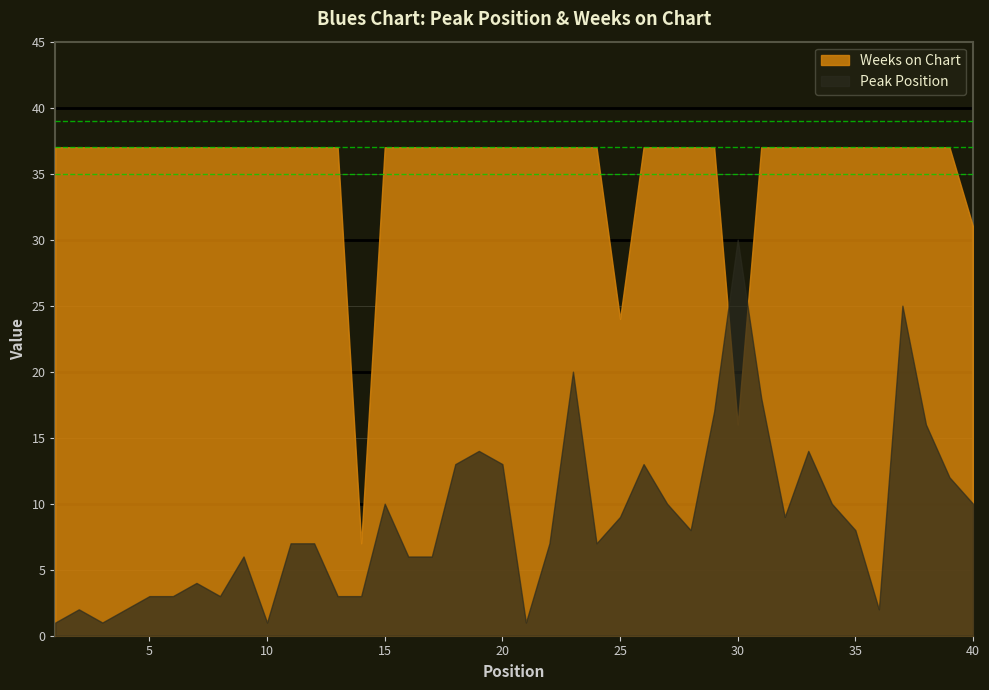

At 23, list the series in order from smallest to largest.

Peak Position, Weeks on Chart